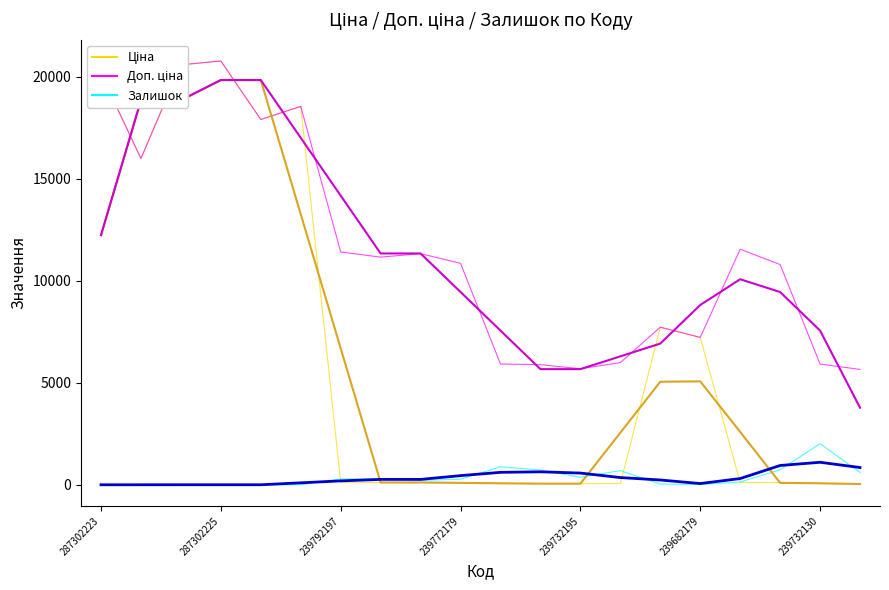

Does the chart have visible grid lines?

No